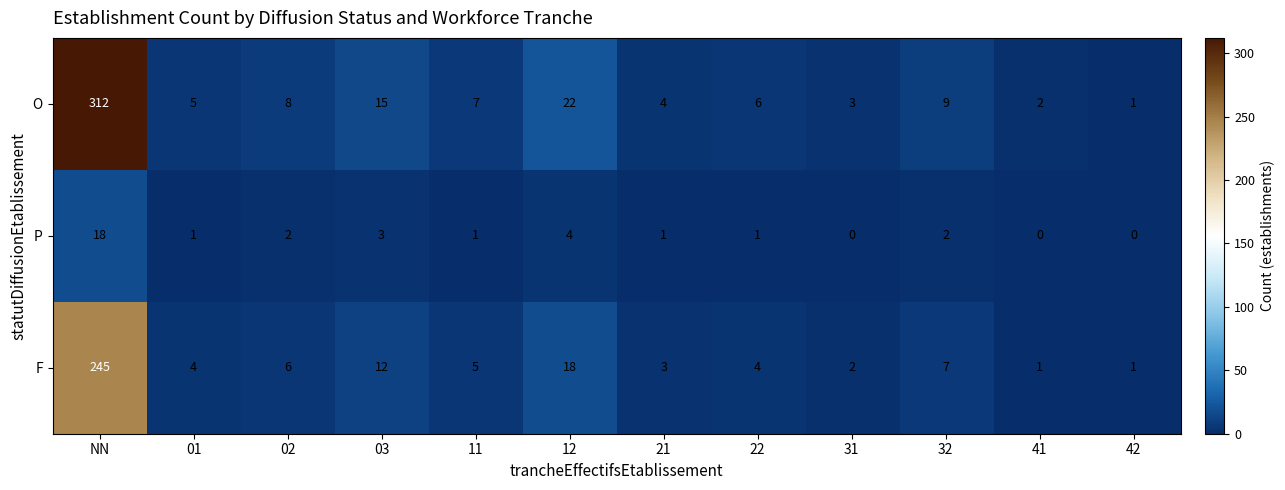

What is the maximum value shown in the chart?

312